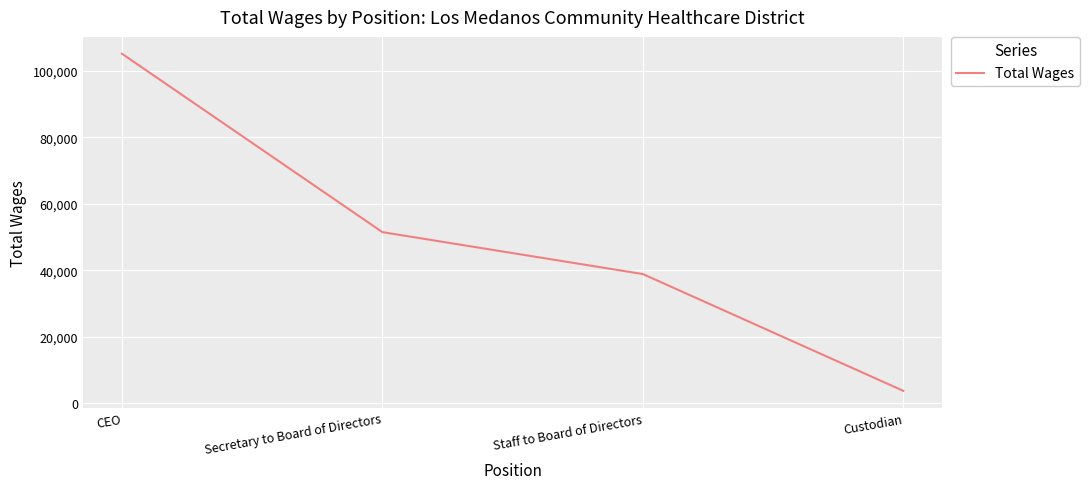

Which category has the lowest value across all series?

Custodian